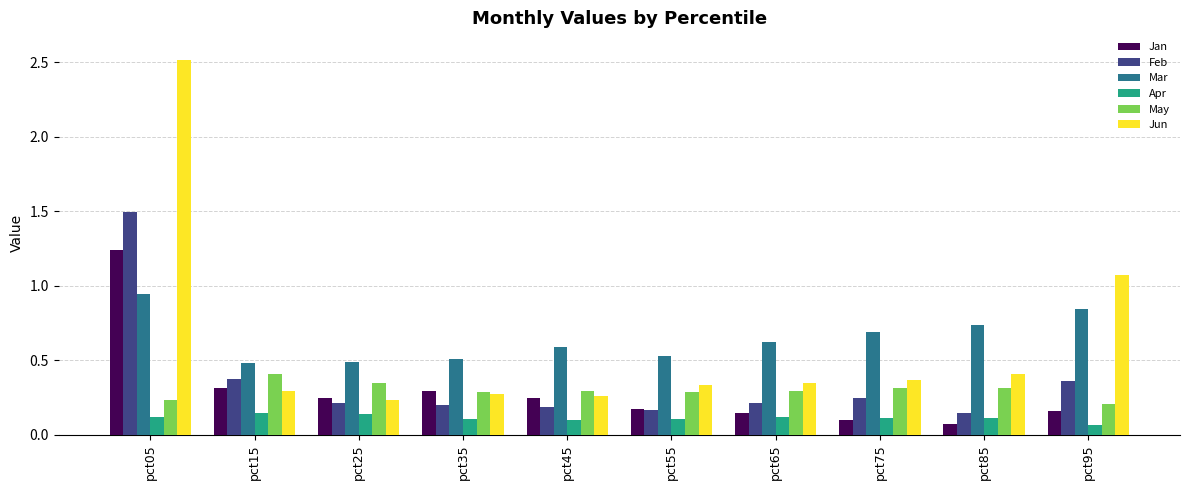

What is the average value of the Jun series?

0.6